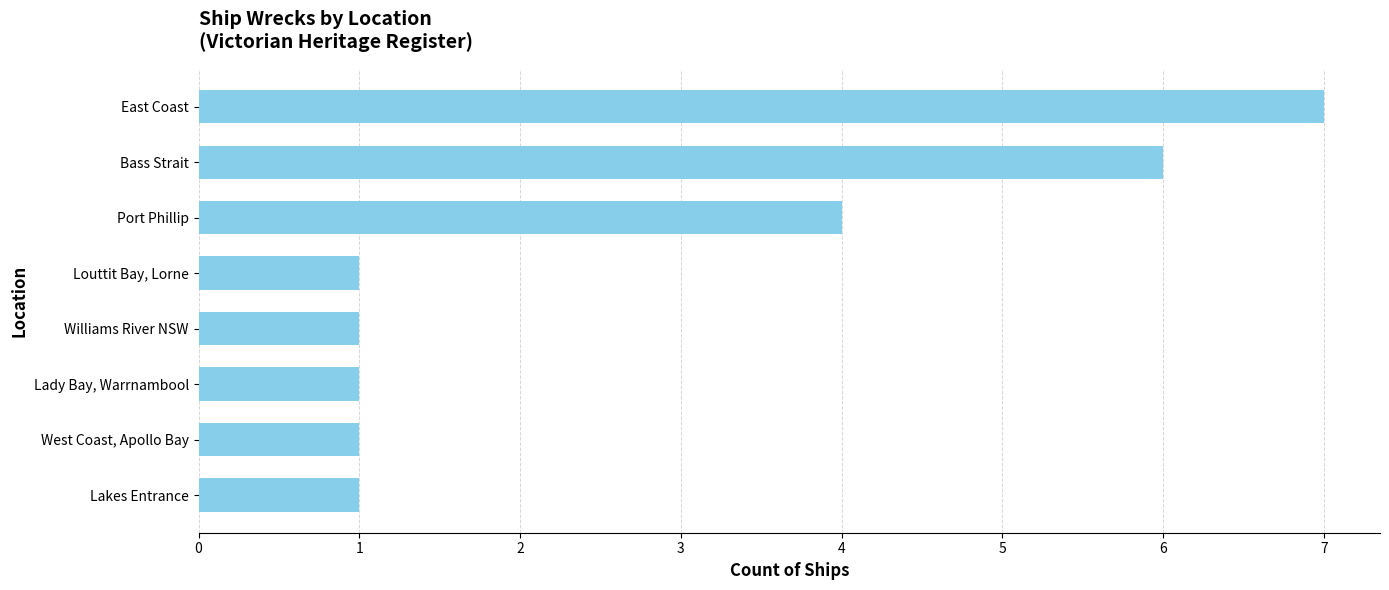

What is the difference between the second highest and second lowest values?

5